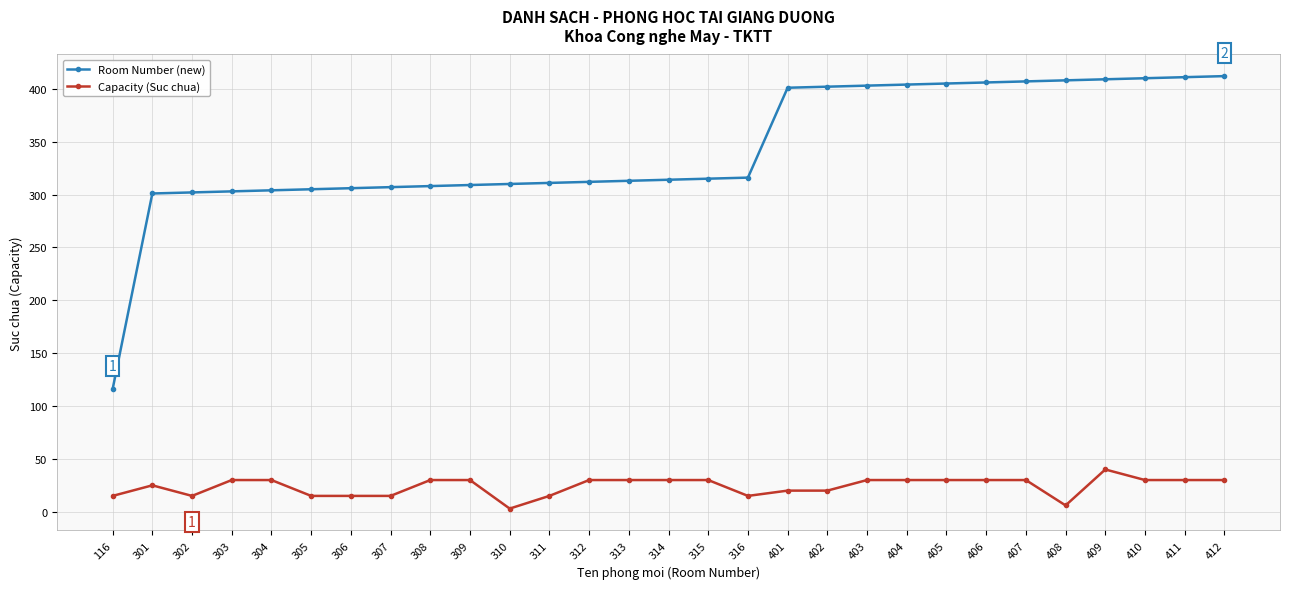

At which label does Capacity (Suc chua) reach its peak?

409